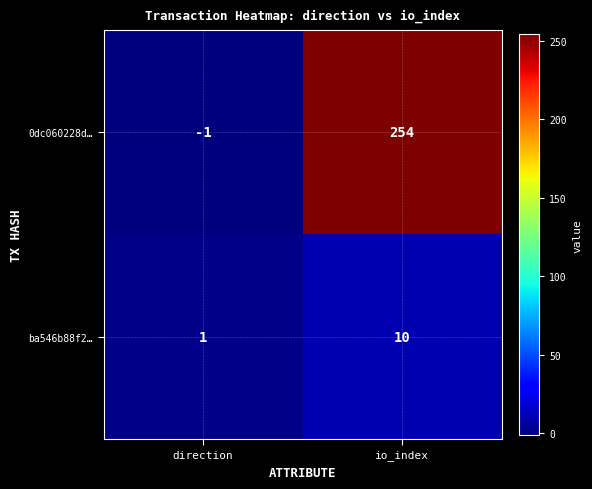

What is the difference between the maximum and minimum values in the 0dc060228d… series?

255